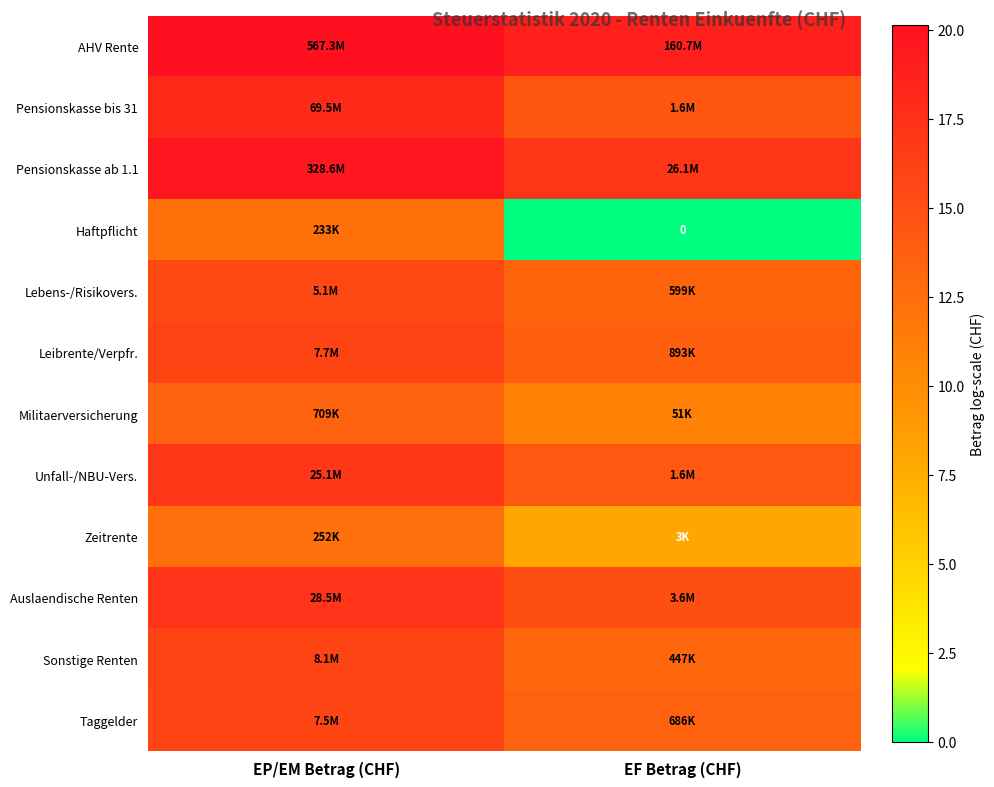

List the labels in order of Taggelder value, largest first.

EP/EM Betrag (CHF), EF Betrag (CHF)